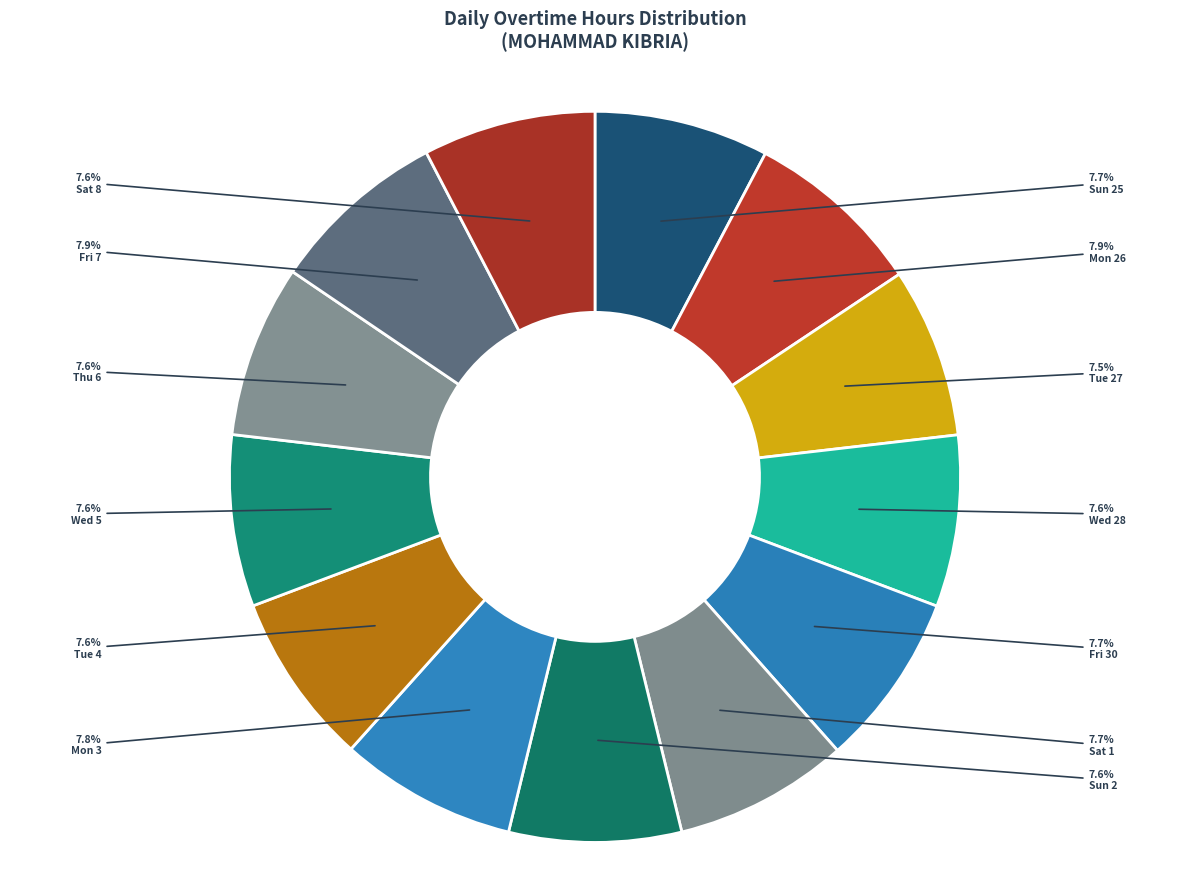

Approximately how many times larger is the value at Sun 2 compared to Sun 25?

1.0